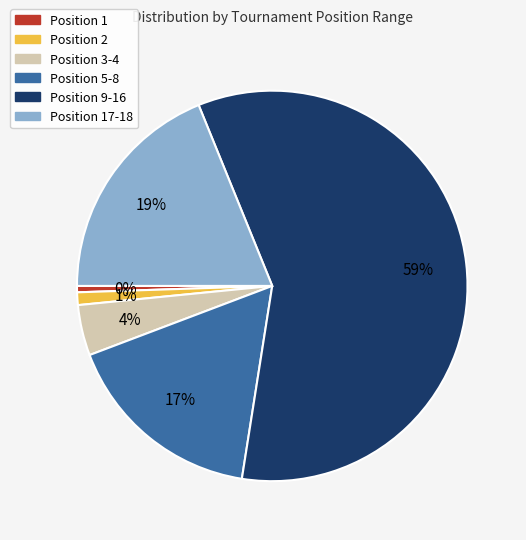

The 5 slice represents 16% of the pie. True or false?

False